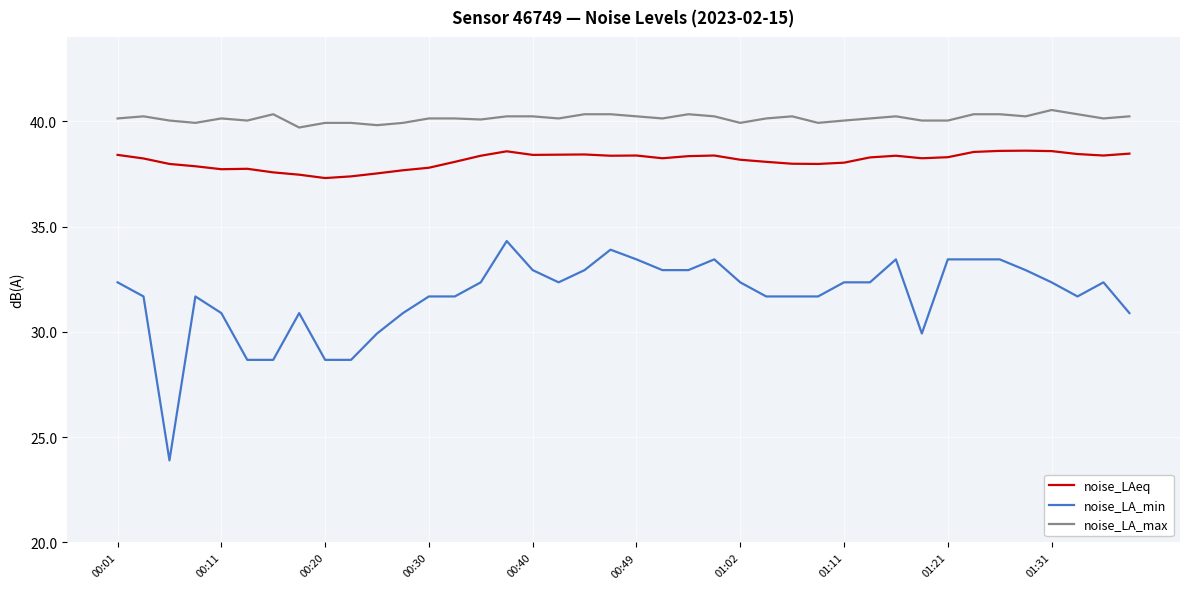

True or false: noise_LA_min has more than 1 points higher than both neighbors.

True